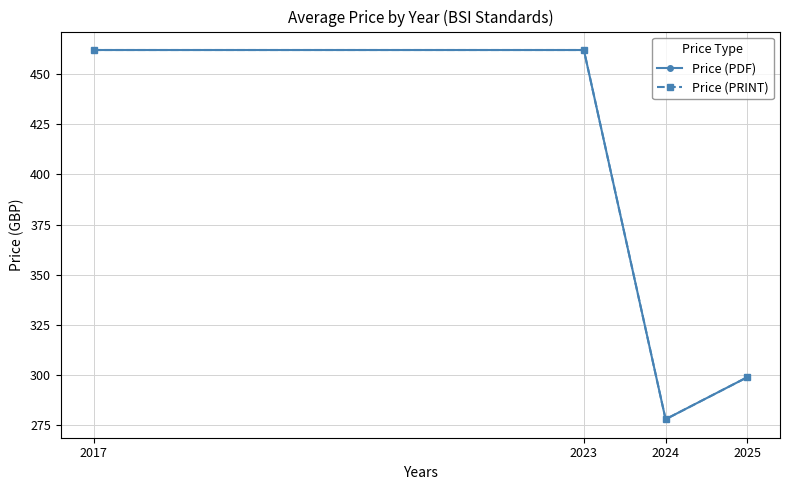

Is this an area chart (filled region under the line)?

No